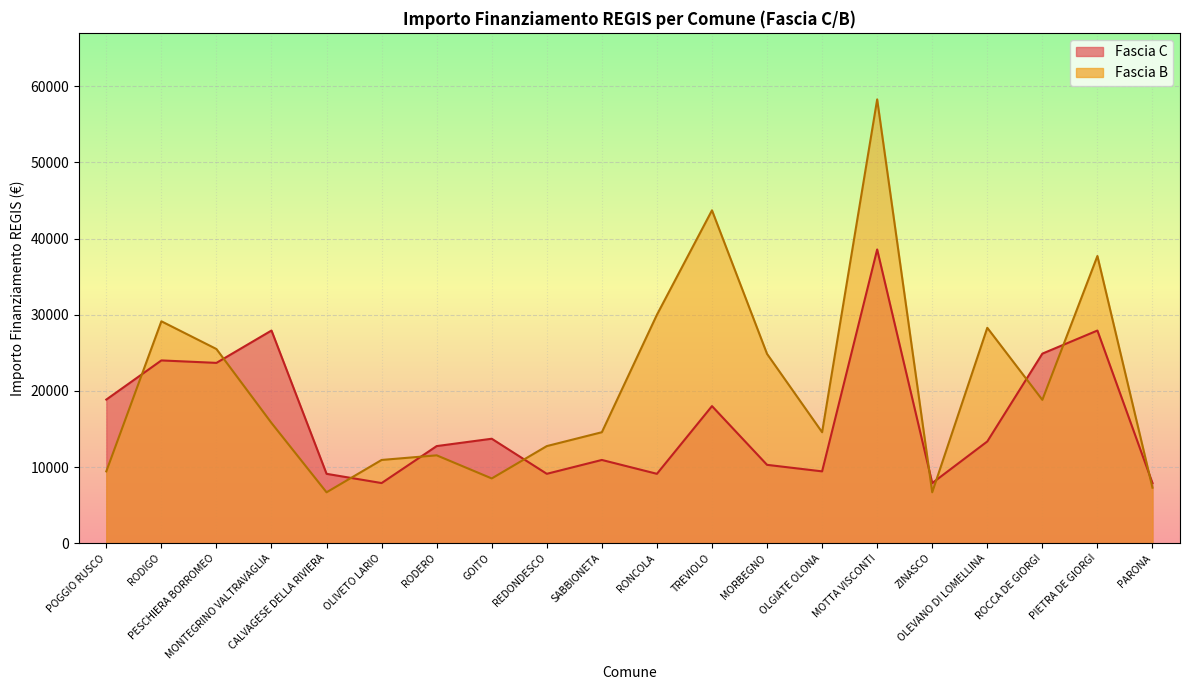

Rank the series by their average value, from lowest to highest.

Fascia C, Fascia B